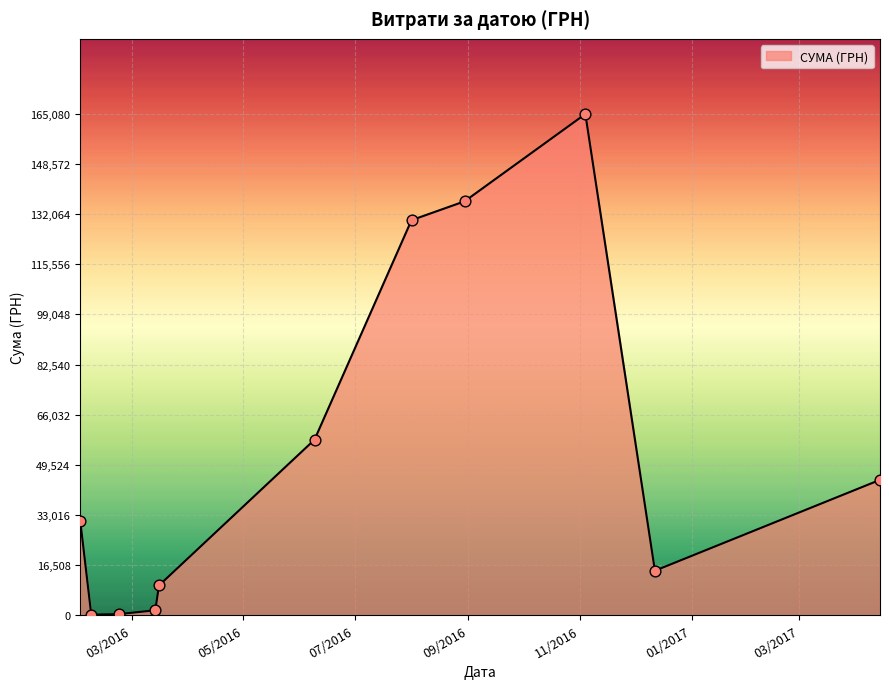

What is the maximum value shown in the chart?

165080.9